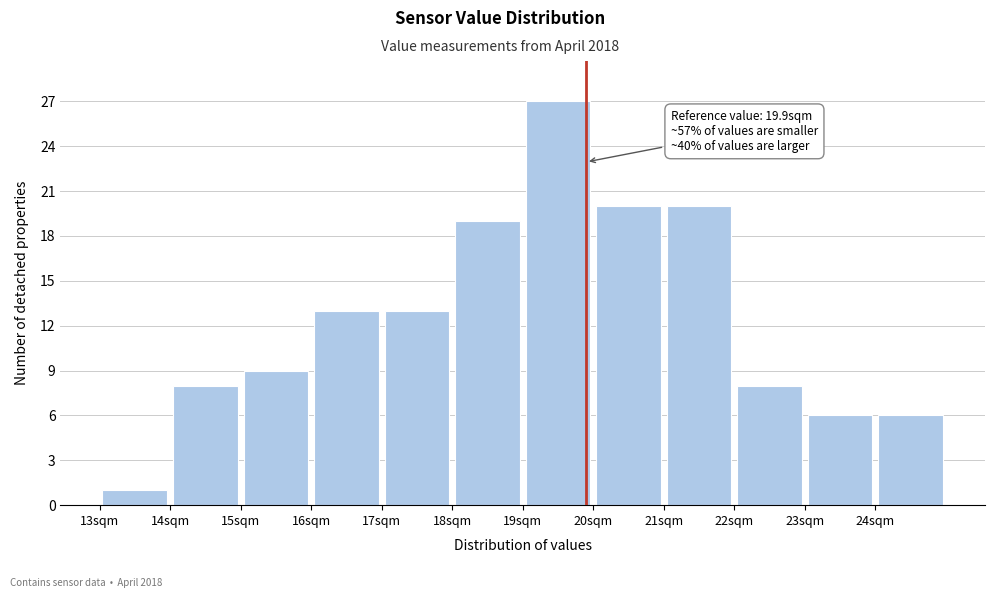

Over which range of the x-axis is the bar tallest?

19 to 20